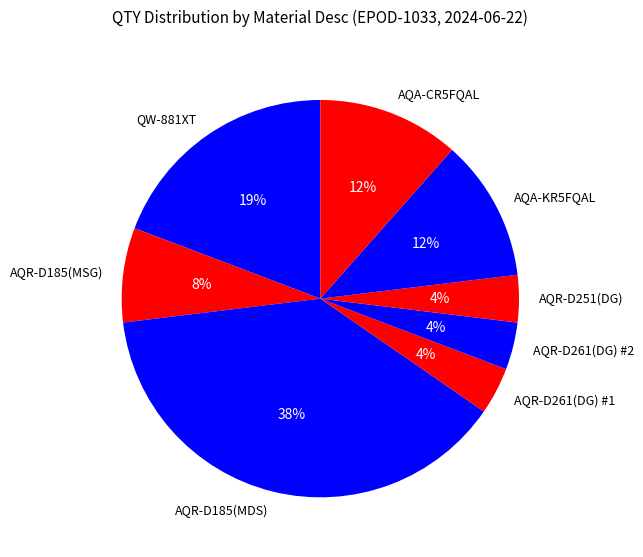

To the nearest percent, what is the average slice percentage?

12%